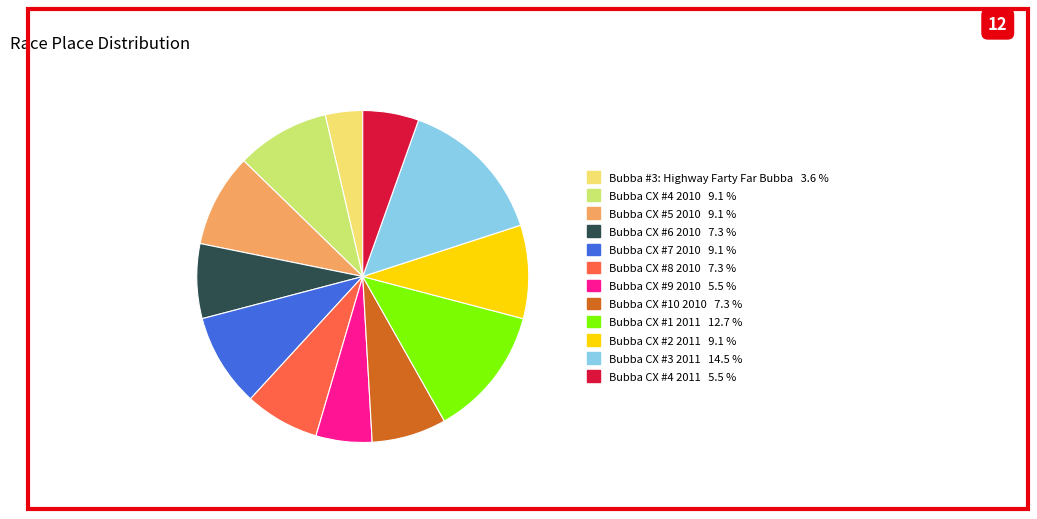

Does any single category account for the majority?

No